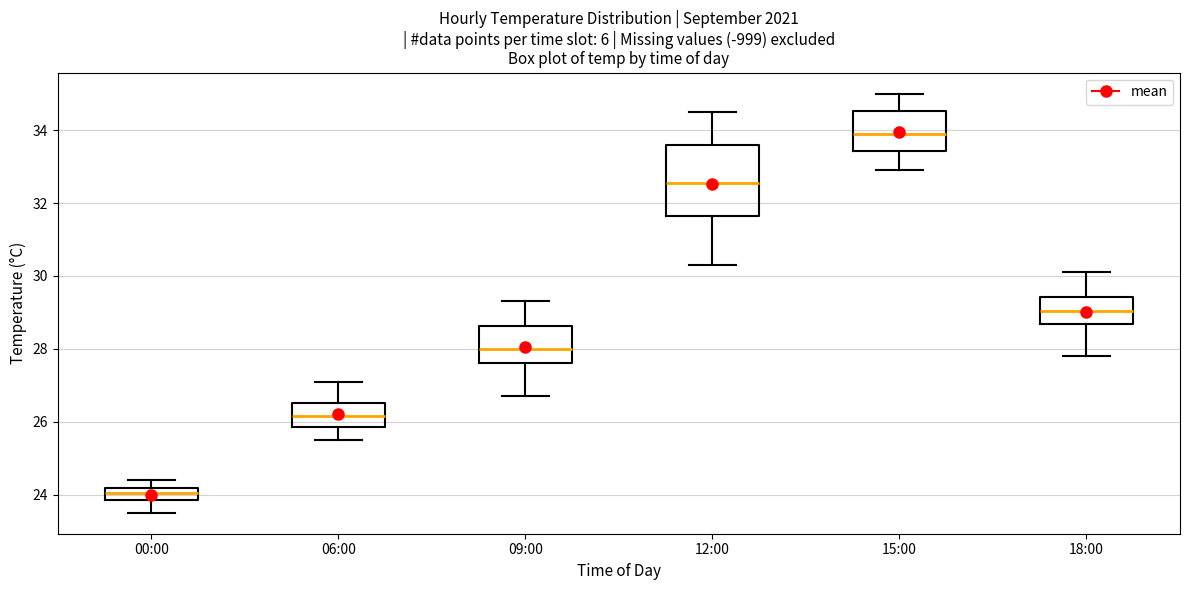

Reading left to right, transcribe this box plot: for each box, give where its median line is, the range the box spans, and where its two whiskers end, as read against the y-axis. The values are not printed on the chart, so give them approximately, as read against the axis.

00:00: median 24.0, box 23.8 to 24.2, whiskers 23.6 to 24.4
06:00: median 26.2, box 25.8 to 26.6, whiskers 25.6 to 27.2
09:00: median 28.0, box 27.6 to 28.6, whiskers 26.8 to 29.4
12:00: median 32.6, box 31.6 to 33.6, whiskers 30.4 to 34.6
15:00: median 34.0, box 33.4 to 34.6, whiskers 33.0 to 35.0
18:00: median 29.0, box 28.6 to 29.4, whiskers 27.8 to 30.2